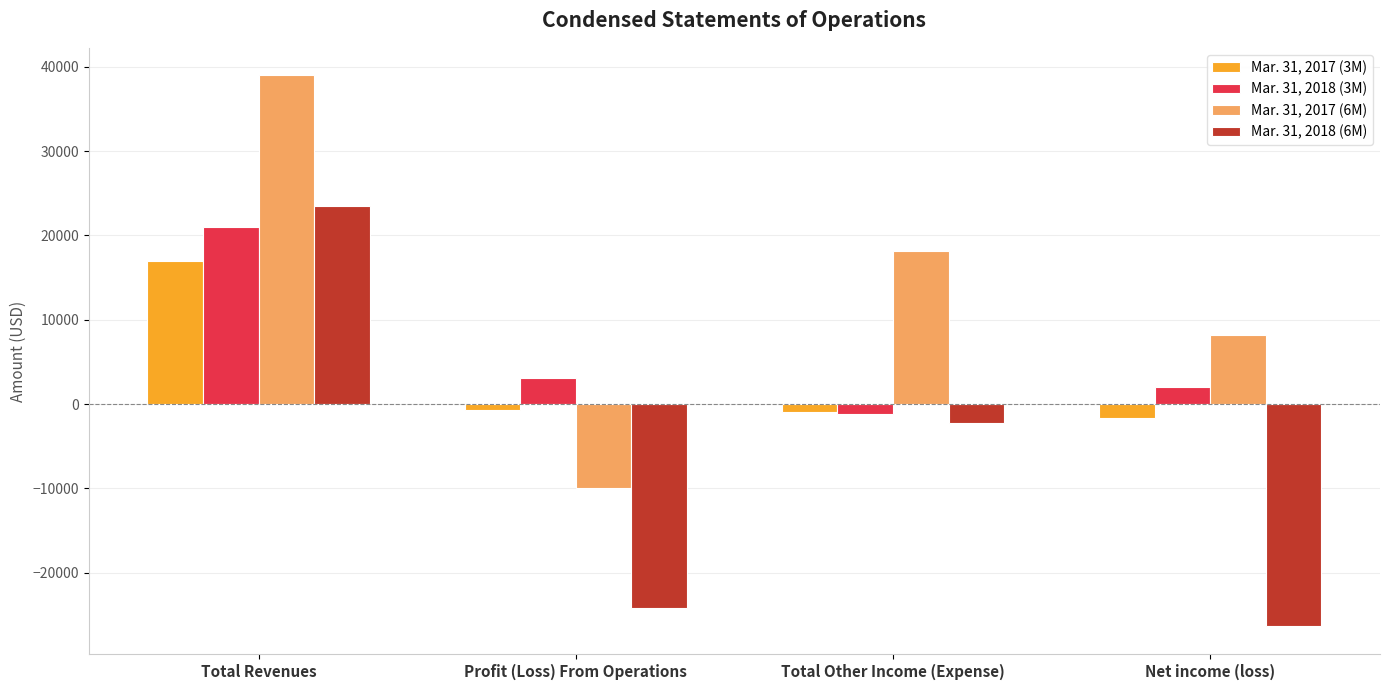

How many data points in Mar. 31, 2017 (3M) are above -706?

1